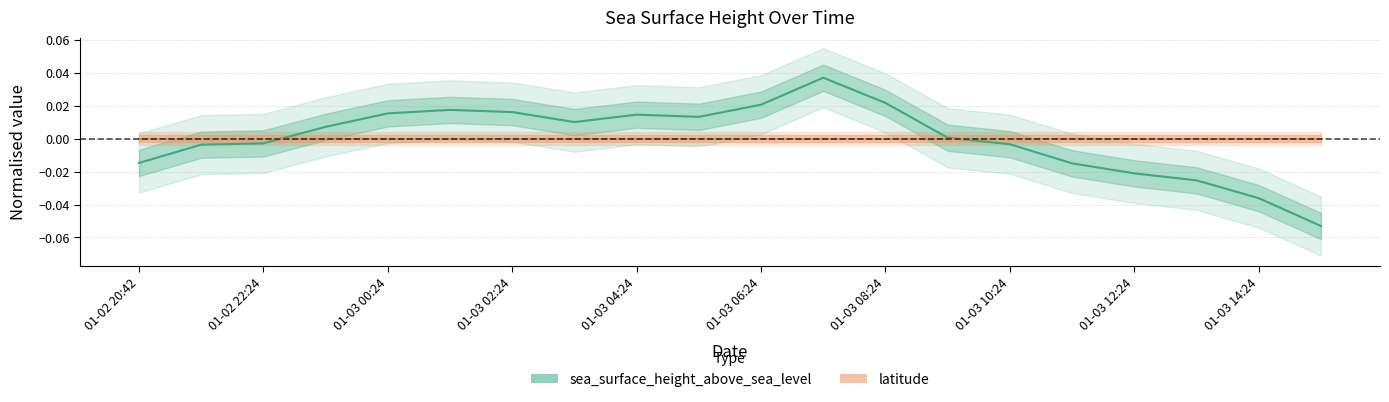

True or false: sea_surface_height_above_sea_level and latitude intersect in this chart.

True